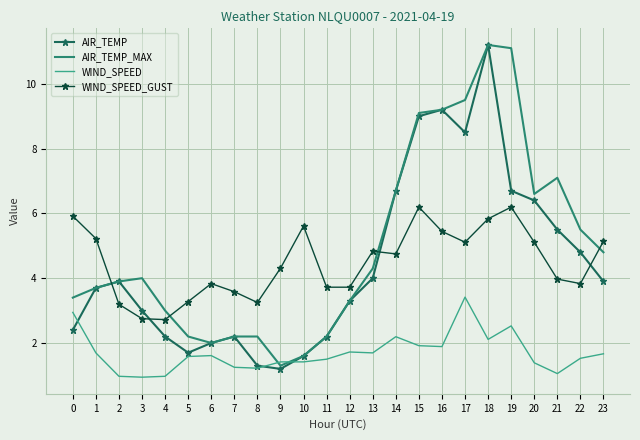

What is the total value across all series at 7?

9.2